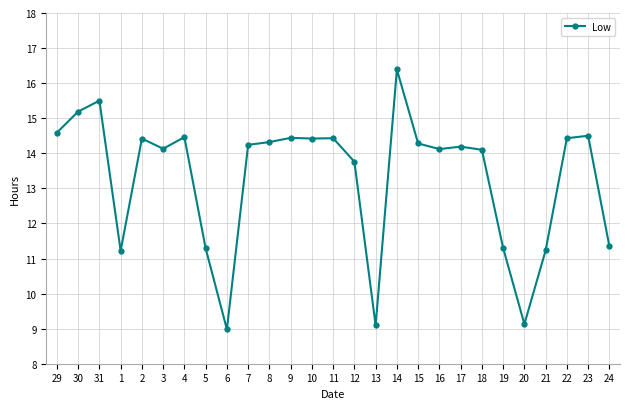

What is the minimum value shown in the chart?

9.0